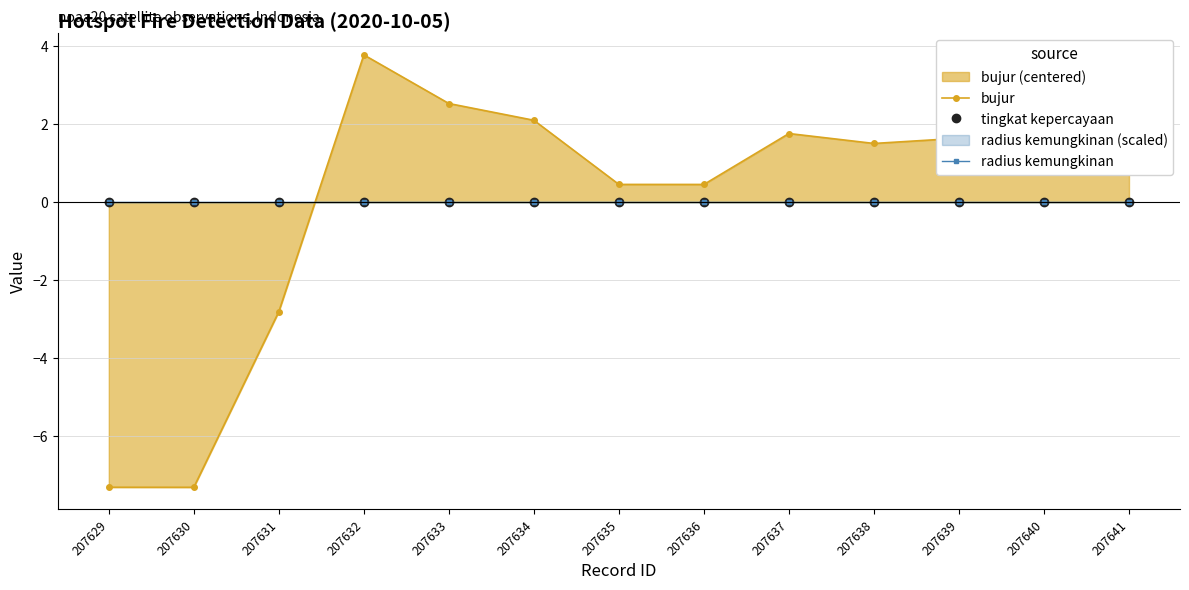

What is the smallest value displayed?

-7.3